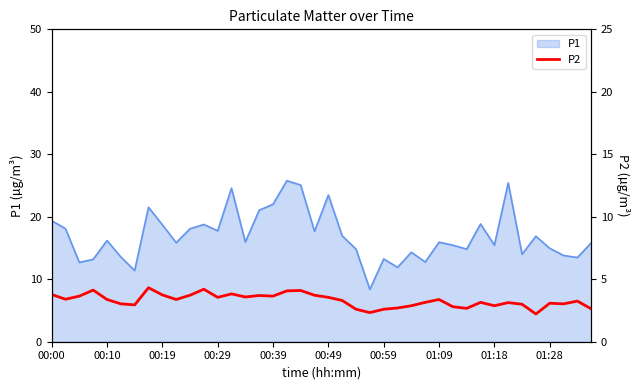

True or false: the data shows 3.7 at 35.

False